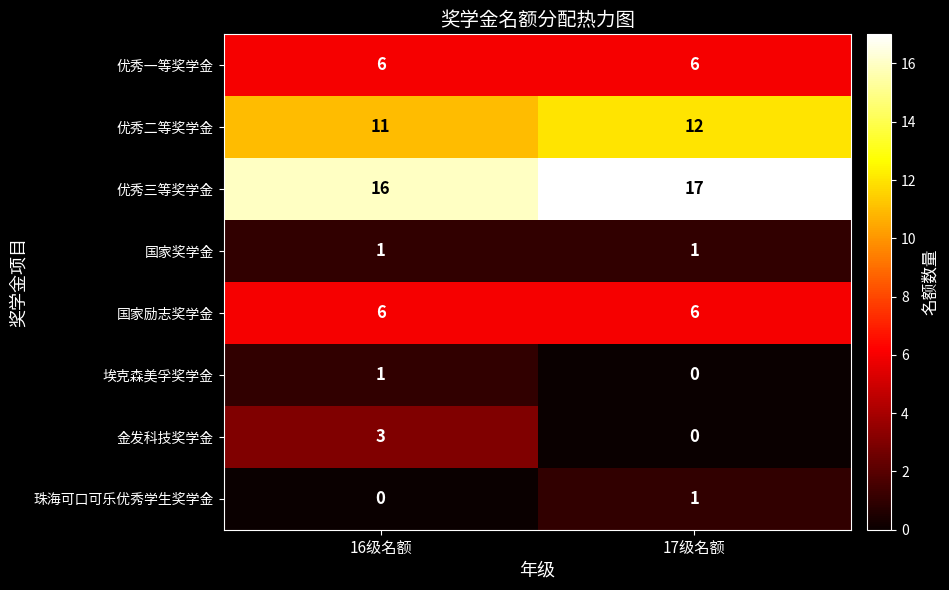

Reading left to right, extract all data points from this chart.

优秀一等奖学金: 6	6
优秀二等奖学金: 11	12
优秀三等奖学金: 16	17
国家奖学金: 1	1
国家励志奖学金: 6	6
埃克森美孚奖学金: 1	0
金发科技奖学金: 3	0
珠海可口可乐优秀学生奖学金: 0	1